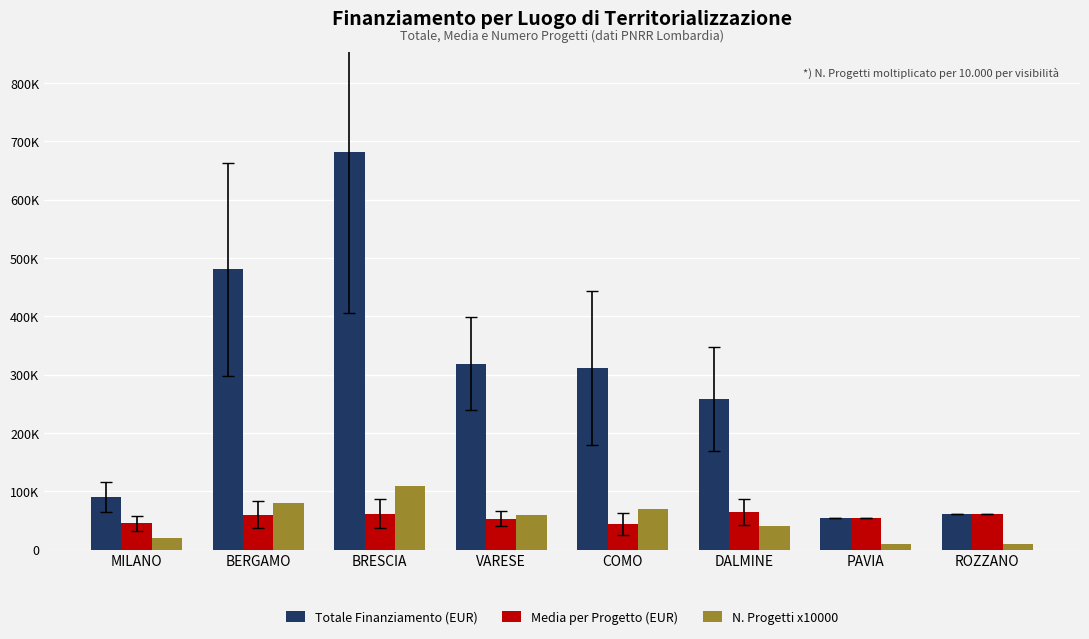

What are all the series names shown in the legend?

Totale Finanziamento (EUR), Media per Progetto (EUR), N. Progetti x10000